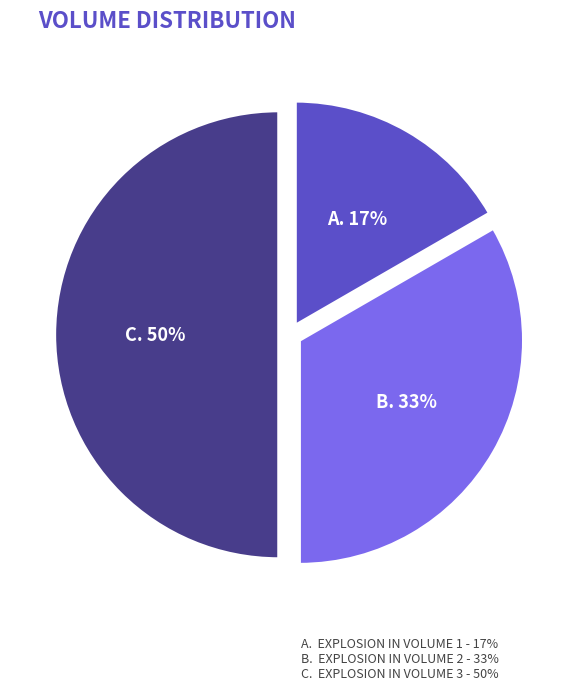

Count the number of slices in the pie.

3